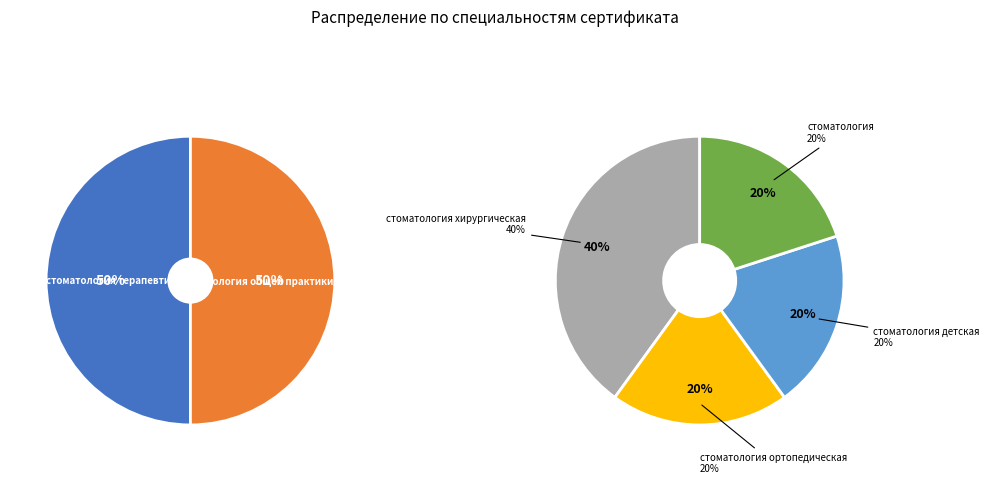

Which has a higher value, стоматология or стоматология общей практики?

стоматология общей практики